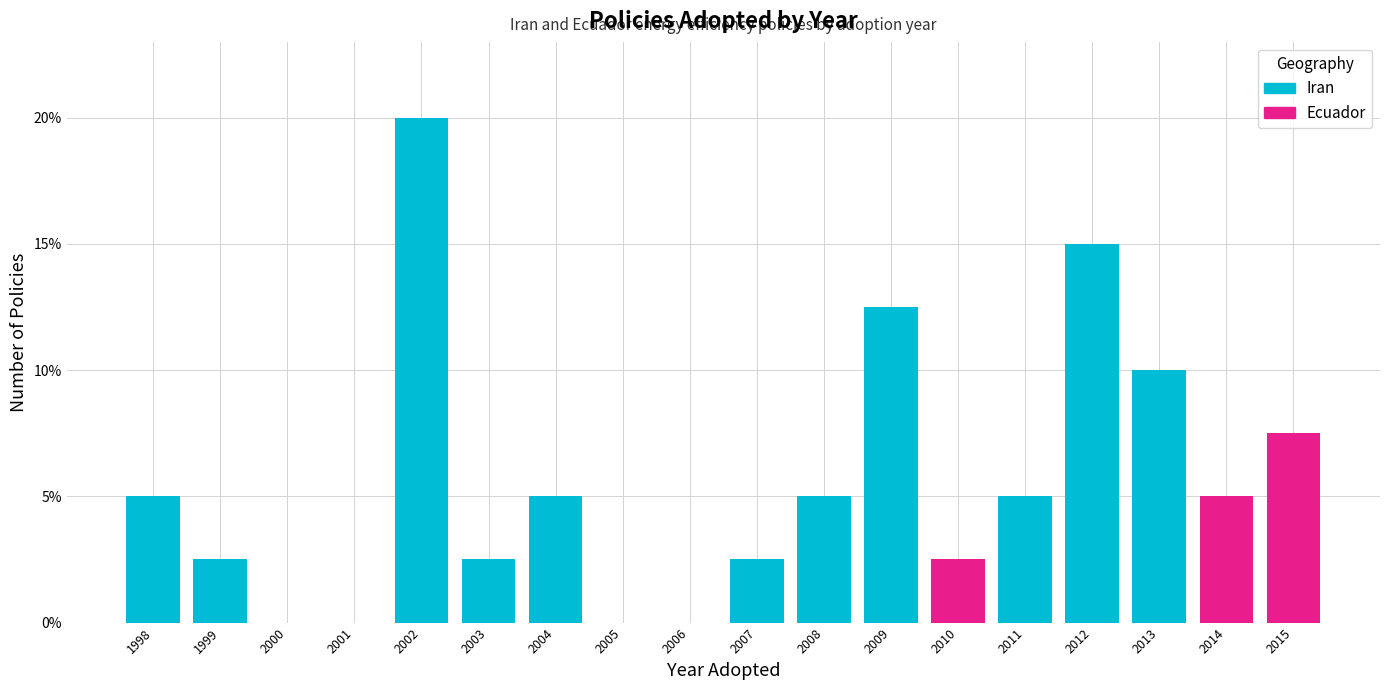

Which category has the highest value in the Ecuador series?

2015